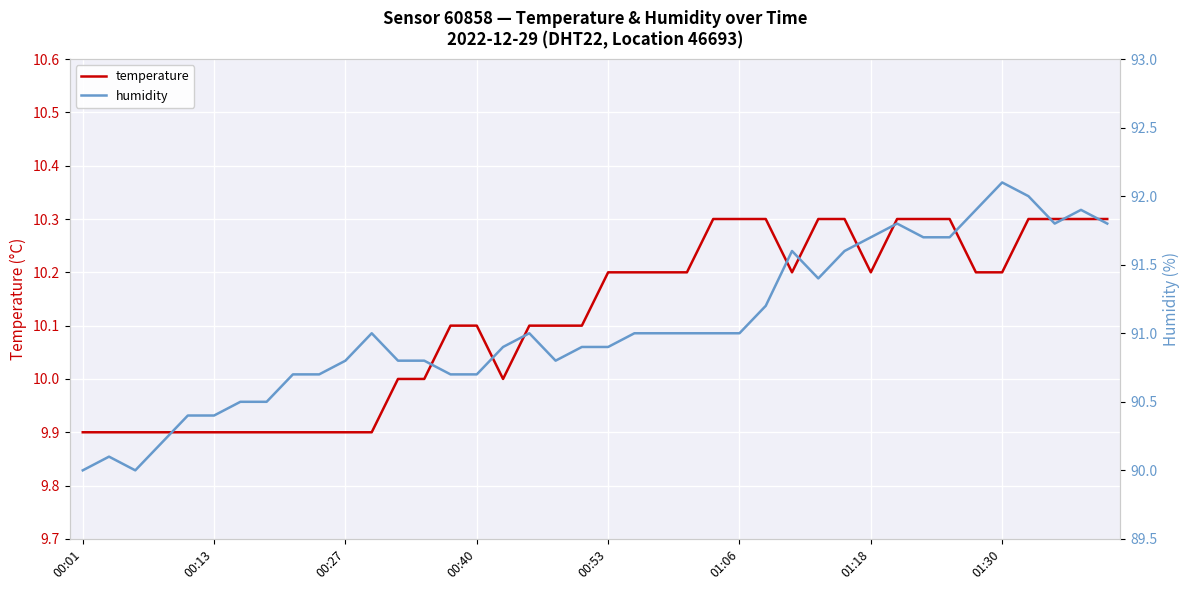

What is the difference between the maximum and minimum values in the temperature series?

0.4